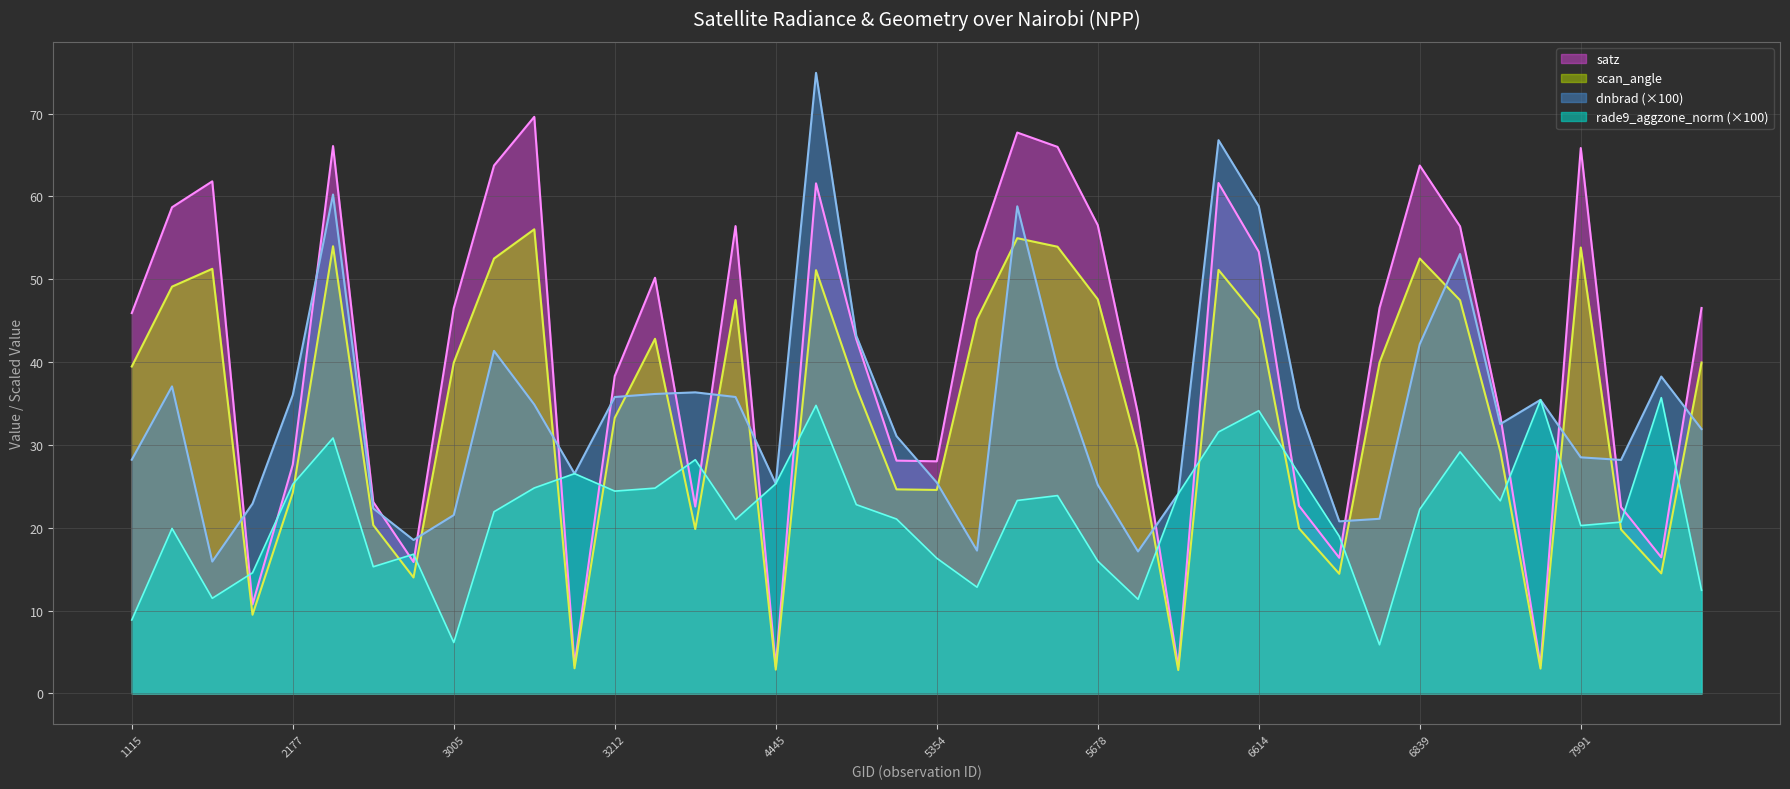

Is the value of scan_angle at 4157 greater than the value of satz at 6776?

Yes